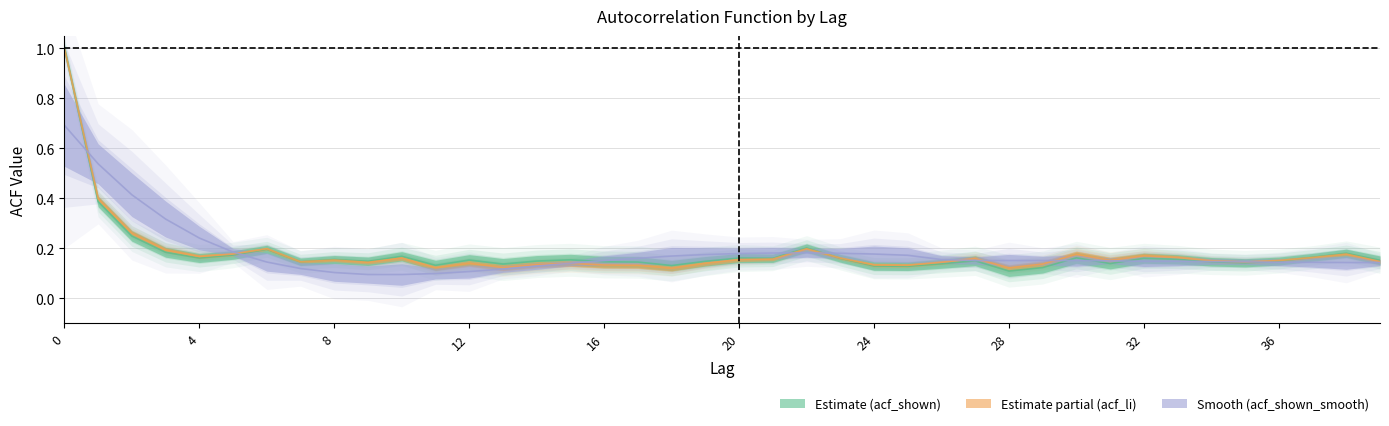

True or false: acf_shown_smooth has a value of 0.9 at 1.

False